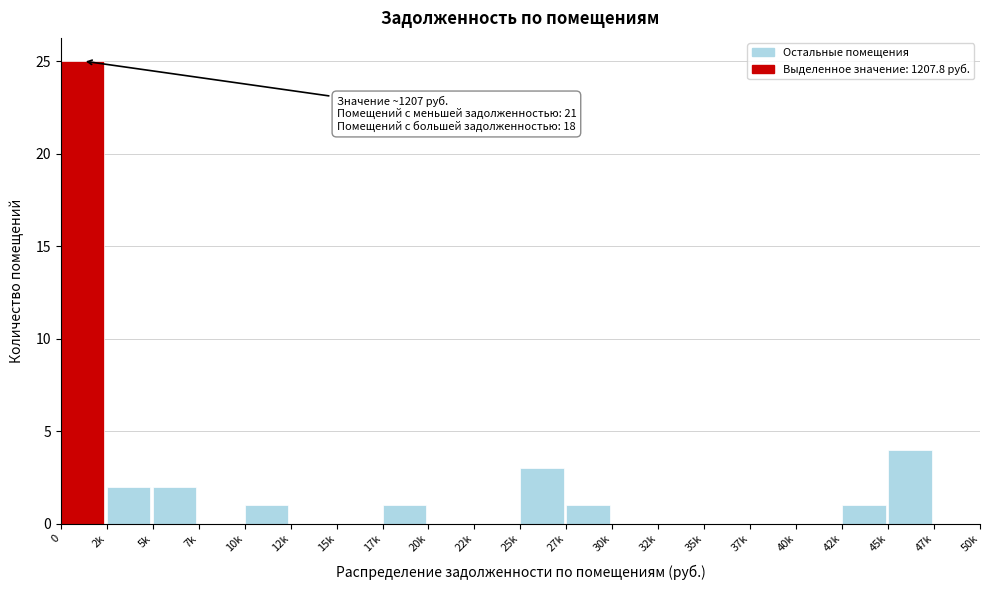

Reading left to right, what are all the values shown in this chart?

0=25	2k=2	5k=2	7k=0	10k=1	12k=0	15k=0	17k=1	20k=0	22k=0	25k=3	27k=1	30k=0	32k=0	35k=0	37k=0	40k=0	42k=1	45k=4	47k=0